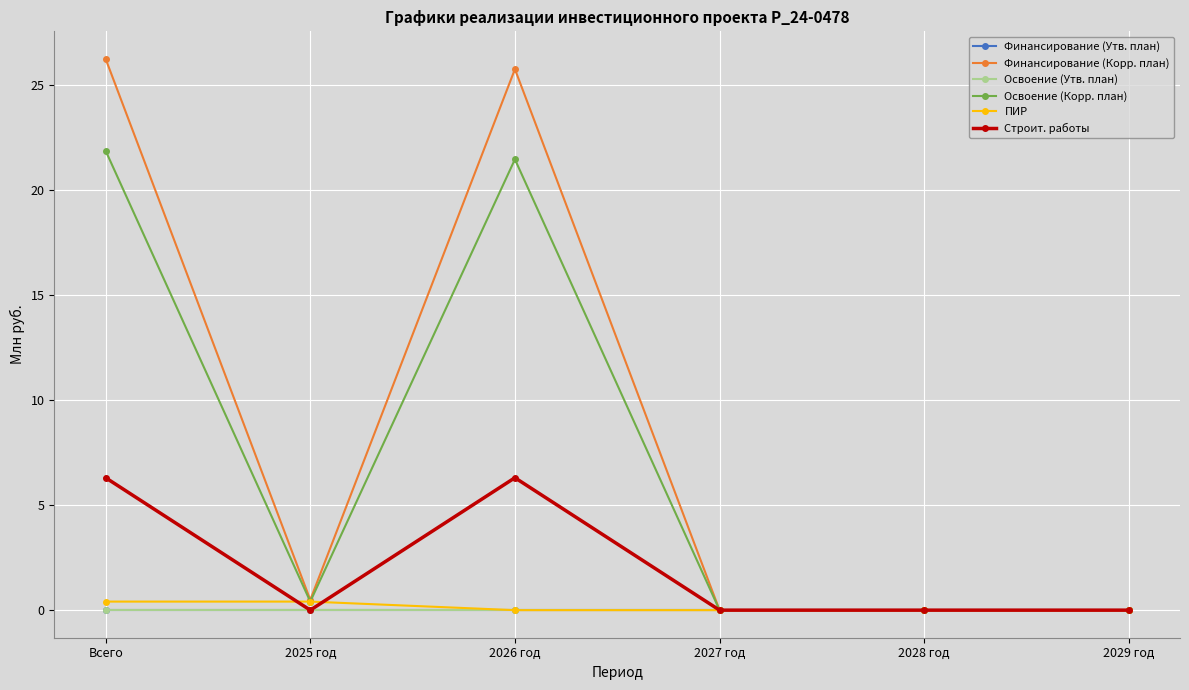

How many lines are shown in the chart?

6